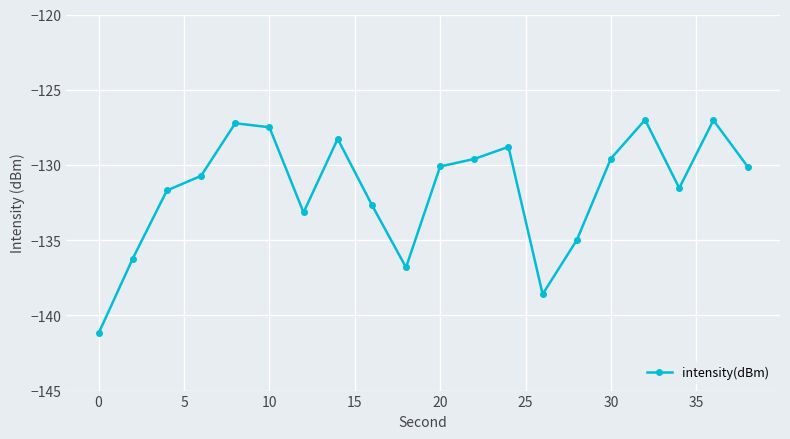

How many points are higher than both their immediate neighbors (excluding endpoints)?

5